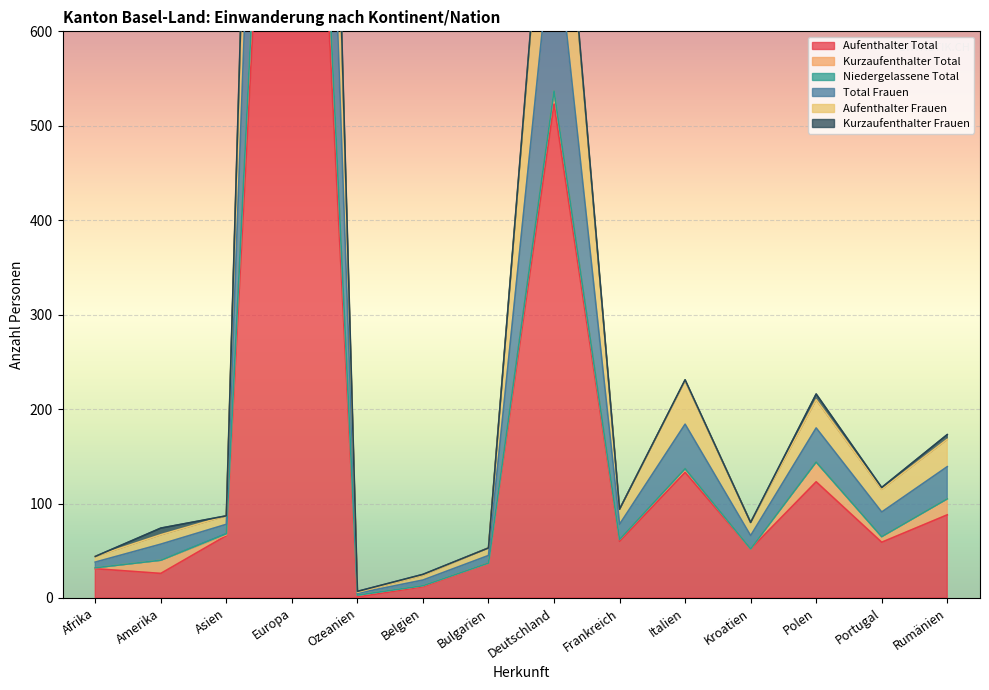

Where is the first local minimum for Aufenthalter Total?

Amerika